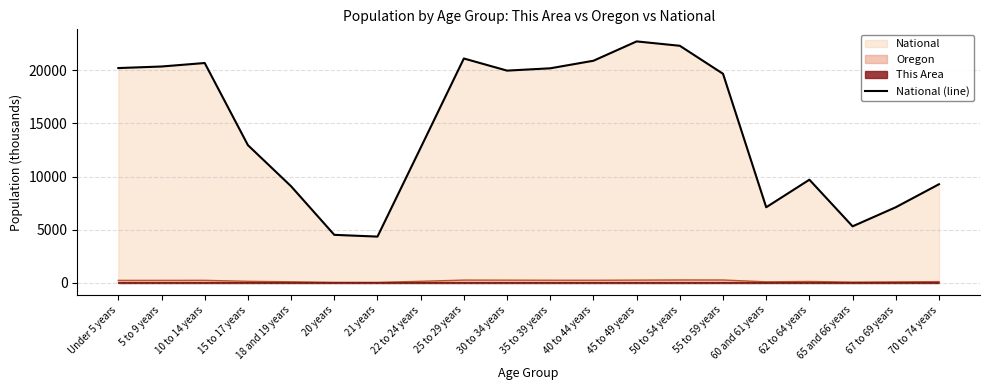

What is the ratio of the value at 62 to 64 years to the value at 70 to 74 years?

1.0